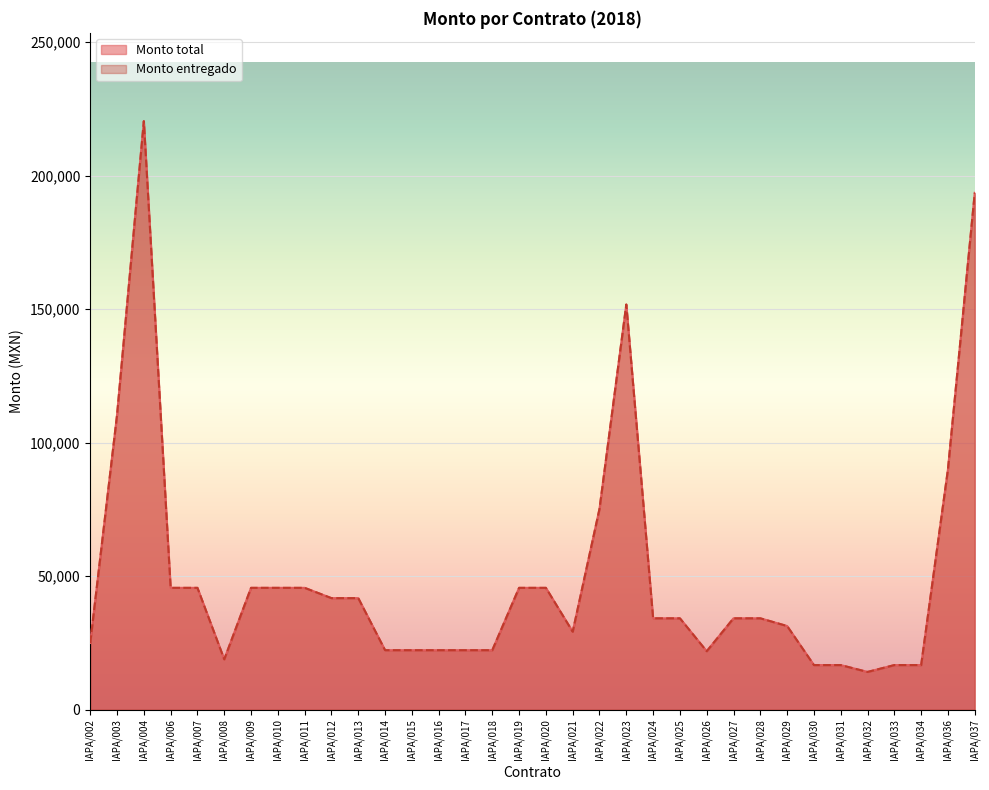

True or false: Monto total and Monto entregado intersect in this chart.

False